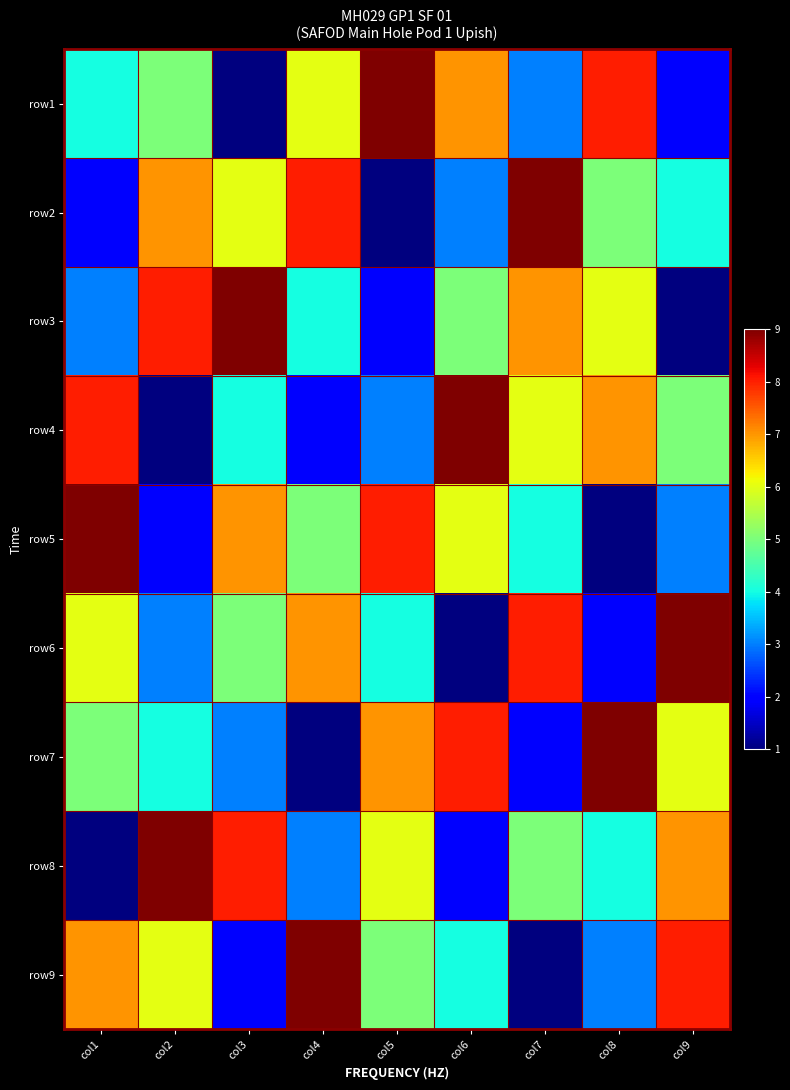

How many data points does each series have?

9